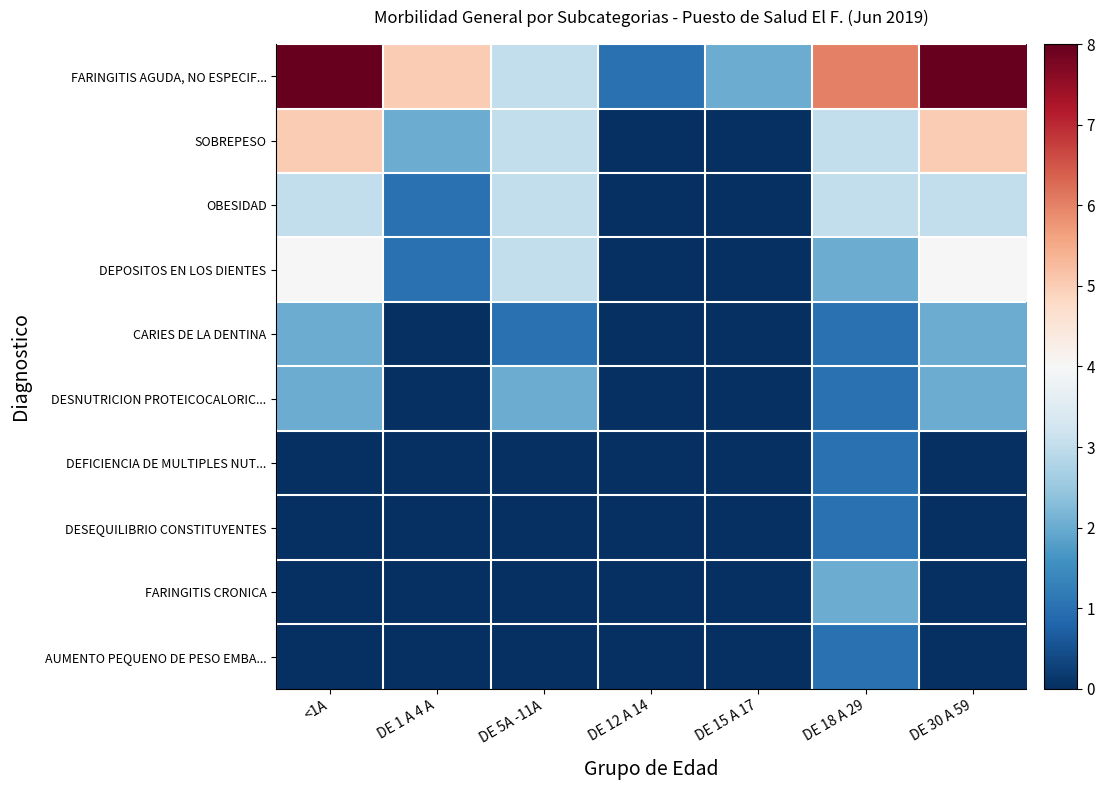

Which category has the lowest value across all series?

DE 12 A 14